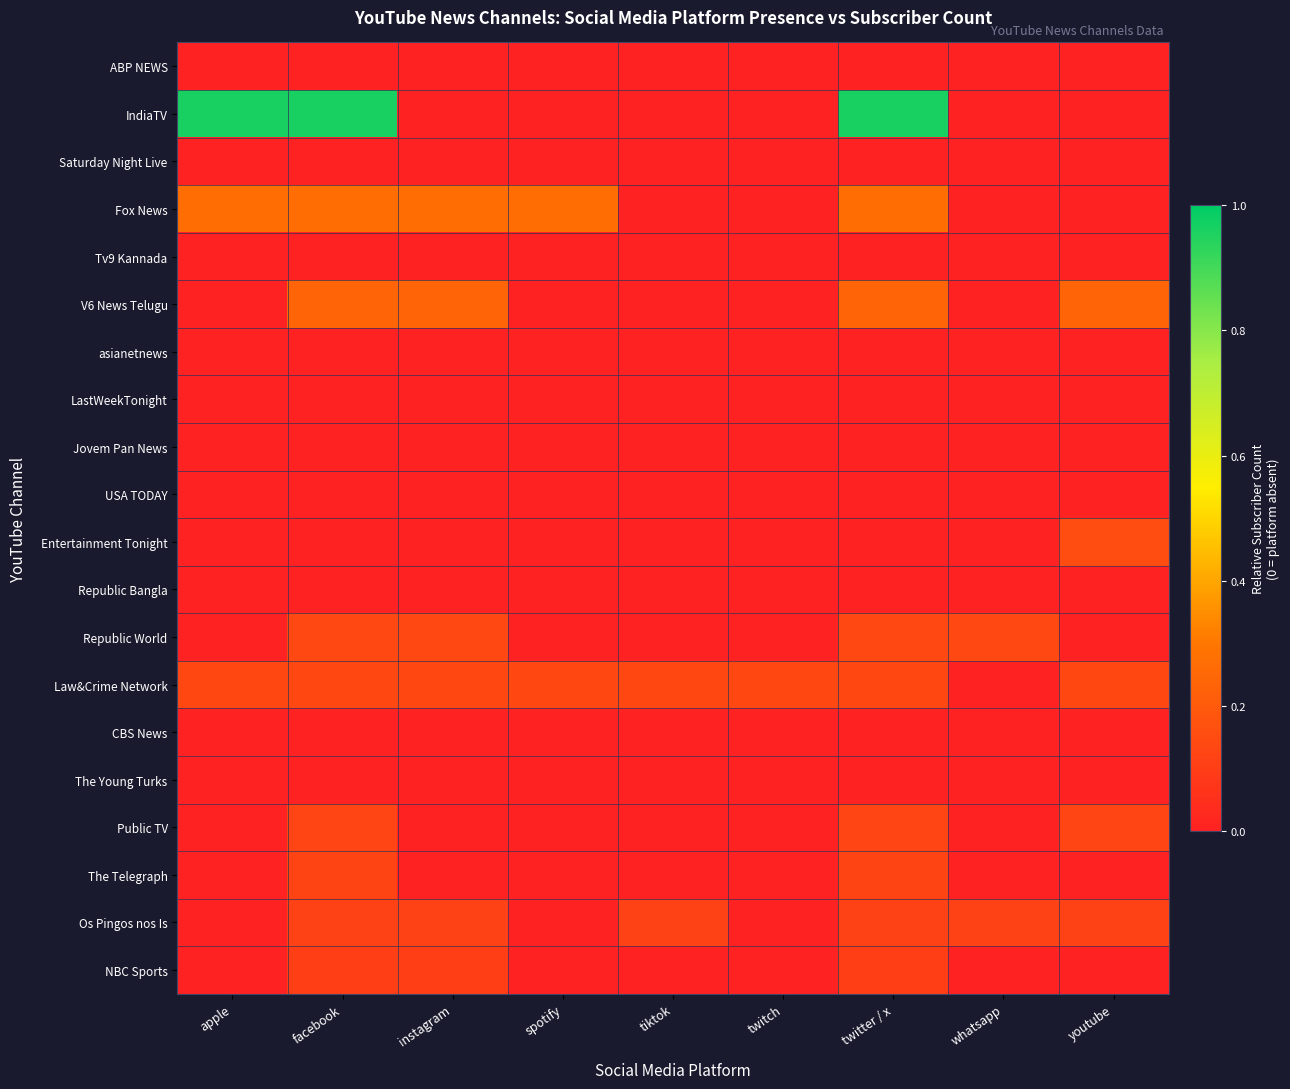

Reading right to left, transcribe all the data shown in this chart.

ABP NEWS: youtube=0.0	whatsapp=0.0	twitter / x=0.0	twitch=0.0	tiktok=0.0	spotify=0.0	instagram=0.0	facebook=0.0	apple=0.0
IndiaTV: youtube=0.0	whatsapp=0.0	twitter / x=1.0	twitch=0.0	tiktok=0.0	spotify=0.0	instagram=0.0	facebook=1.0	apple=1.0
Saturday Night Live: youtube=0.0	whatsapp=0.0	twitter / x=0.0	twitch=0.0	tiktok=0.0	spotify=0.0	instagram=0.0	facebook=0.0	apple=0.0
Fox News: youtube=0.0	whatsapp=0.0	twitter / x=0.3	twitch=0.0	tiktok=0.0	spotify=0.3	instagram=0.3	facebook=0.3	apple=0.3
Tv9 Kannada: youtube=0.0	whatsapp=0.0	twitter / x=0.0	twitch=0.0	tiktok=0.0	spotify=0.0	instagram=0.0	facebook=0.0	apple=0.0
V6 News Telugu: youtube=0.2	whatsapp=0.0	twitter / x=0.2	twitch=0.0	tiktok=0.0	spotify=0.0	instagram=0.2	facebook=0.2	apple=0.0
asianetnews: youtube=0.0	whatsapp=0.0	twitter / x=0.0	twitch=0.0	tiktok=0.0	spotify=0.0	instagram=0.0	facebook=0.0	apple=0.0
LastWeekTonight: youtube=0.0	whatsapp=0.0	twitter / x=0.0	twitch=0.0	tiktok=0.0	spotify=0.0	instagram=0.0	facebook=0.0	apple=0.0
Jovem Pan News: youtube=0.0	whatsapp=0.0	twitter / x=0.0	twitch=0.0	tiktok=0.0	spotify=0.0	instagram=0.0	facebook=0.0	apple=0.0
USA TODAY: youtube=0.0	whatsapp=0.0	twitter / x=0.0	twitch=0.0	tiktok=0.0	spotify=0.0	instagram=0.0	facebook=0.0	apple=0.0
Entertainment Tonight: youtube=0.1	whatsapp=0.0	twitter / x=0.0	twitch=0.0	tiktok=0.0	spotify=0.0	instagram=0.0	facebook=0.0	apple=0.0
Republic Bangla: youtube=0.0	whatsapp=0.0	twitter / x=0.0	twitch=0.0	tiktok=0.0	spotify=0.0	instagram=0.0	facebook=0.0	apple=0.0
Republic World: youtube=0.0	whatsapp=0.1	twitter / x=0.1	twitch=0.0	tiktok=0.0	spotify=0.0	instagram=0.1	facebook=0.1	apple=0.0
Law&Crime Network: youtube=0.1	whatsapp=0.0	twitter / x=0.1	twitch=0.1	tiktok=0.1	spotify=0.1	instagram=0.1	facebook=0.1	apple=0.1
CBS News: youtube=0.0	whatsapp=0.0	twitter / x=0.0	twitch=0.0	tiktok=0.0	spotify=0.0	instagram=0.0	facebook=0.0	apple=0.0
The Young Turks: youtube=0.0	whatsapp=0.0	twitter / x=0.0	twitch=0.0	tiktok=0.0	spotify=0.0	instagram=0.0	facebook=0.0	apple=0.0
Public TV: youtube=0.1	whatsapp=0.0	twitter / x=0.1	twitch=0.0	tiktok=0.0	spotify=0.0	instagram=0.0	facebook=0.1	apple=0.0
The Telegraph: youtube=0.0	whatsapp=0.0	twitter / x=0.1	twitch=0.0	tiktok=0.0	spotify=0.0	instagram=0.0	facebook=0.1	apple=0.0
Os Pingos nos Is: youtube=0.1	whatsapp=0.1	twitter / x=0.1	twitch=0.0	tiktok=0.1	spotify=0.0	instagram=0.1	facebook=0.1	apple=0.0
NBC Sports: youtube=0.0	whatsapp=0.0	twitter / x=0.1	twitch=0.0	tiktok=0.0	spotify=0.0	instagram=0.1	facebook=0.1	apple=0.0